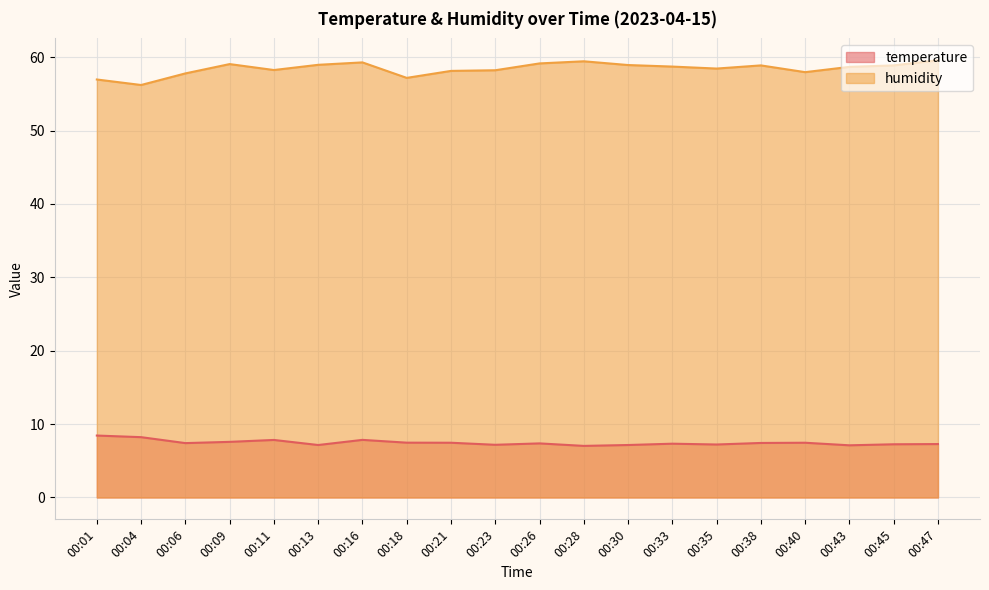

Where is the first local minimum for temperature?

00:06